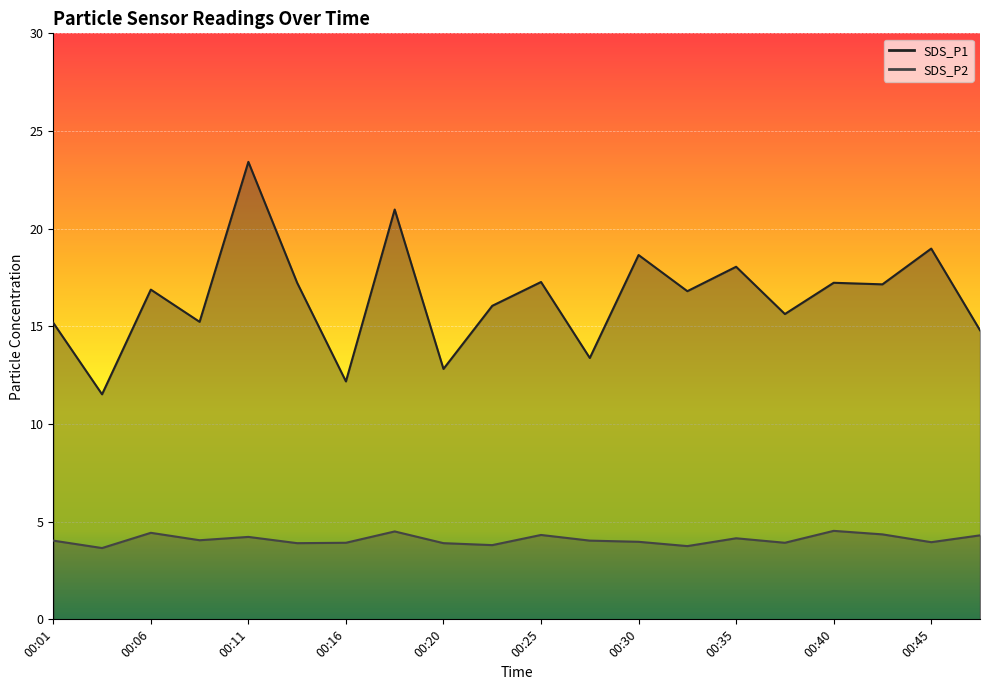

What are all the series names shown in the legend?

SDS_P1, SDS_P2